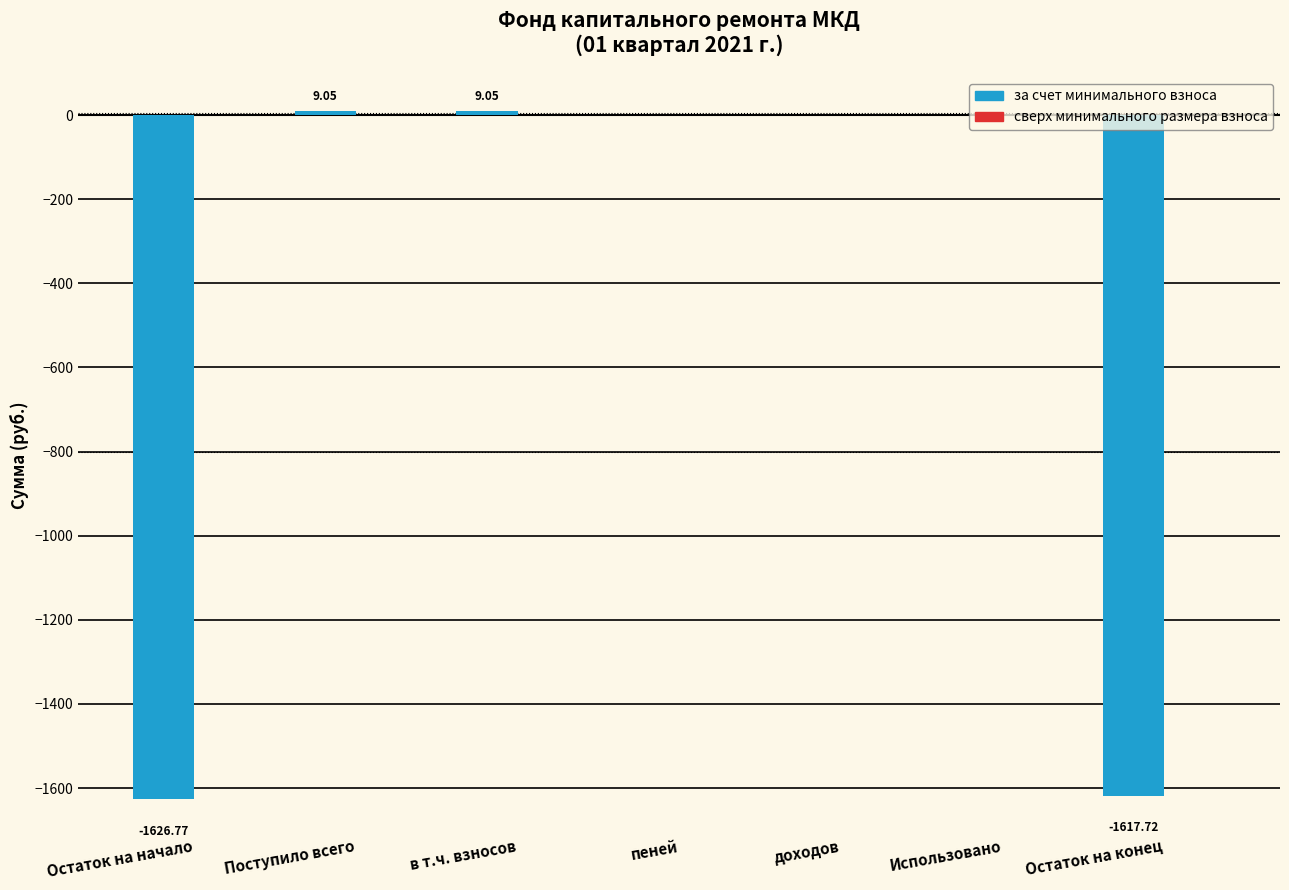

What is the change in value from в т.ч. взносов to Остаток на конец?

-1626.8